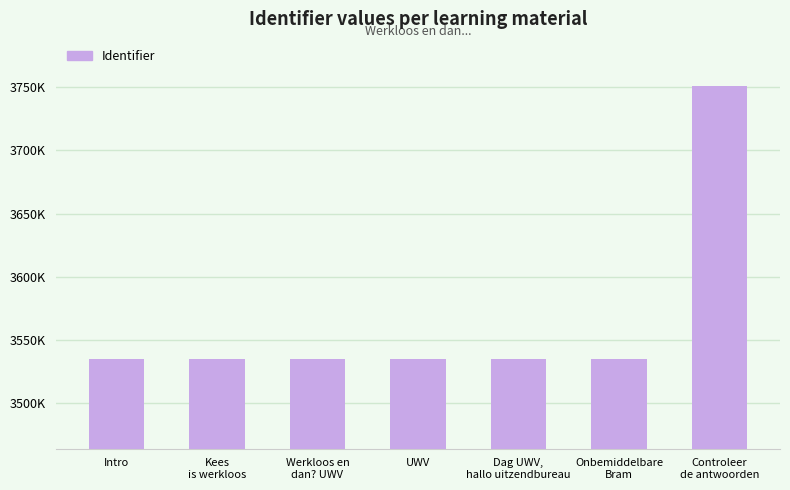

Reading right to left, transcribe all the data shown in this chart.

Controleer
de antwoorden=3750873	Onbemiddelbare
Bram=3534979	Dag UWV,
hallo uitzendbureau=3534980	UWV=3534978	Werkloos en
dan? UWV=3534538	Kees
is werkloos=3534541	Intro=3534540